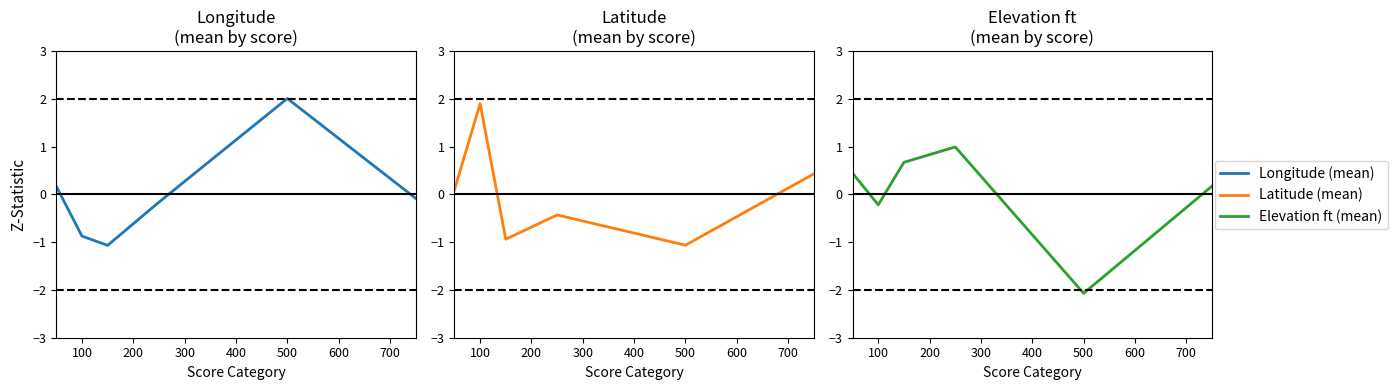

What is the sum of the Latitude (mean) values at 300 and 400?

-1.5